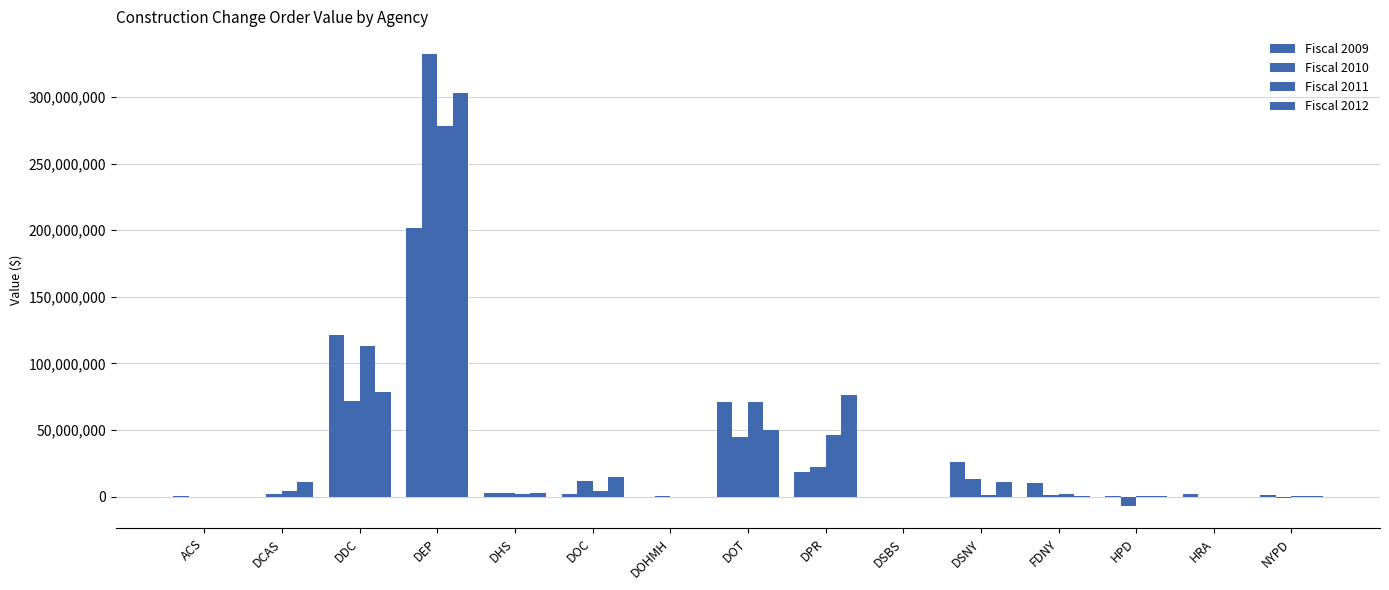

Count the number of data series in this chart.

4